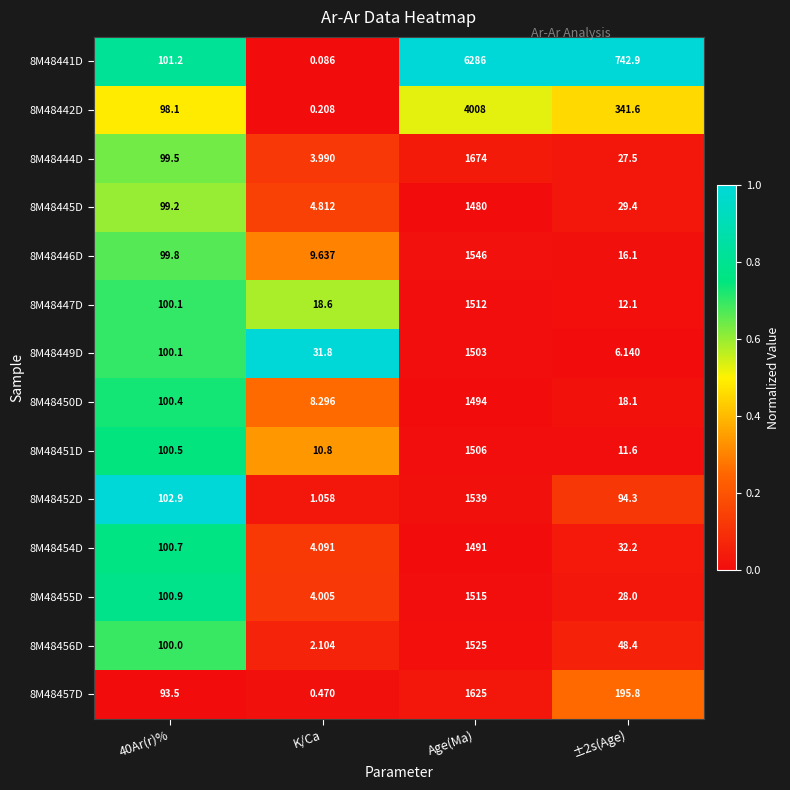

At which label does 8M48441D reach its minimum?

K/Ca